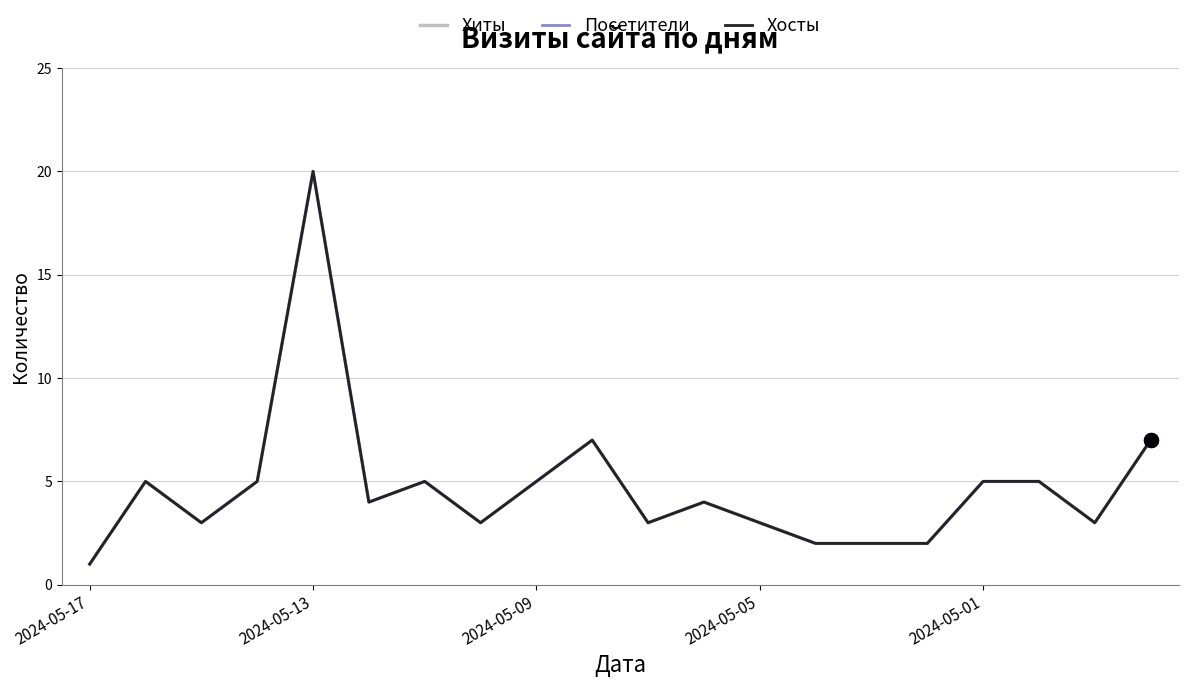

Does the chart have visible grid lines?

Yes